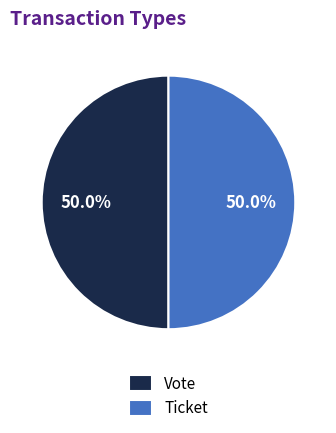

Combined, what portion of the pie is Ticket and Vote?

100.0%